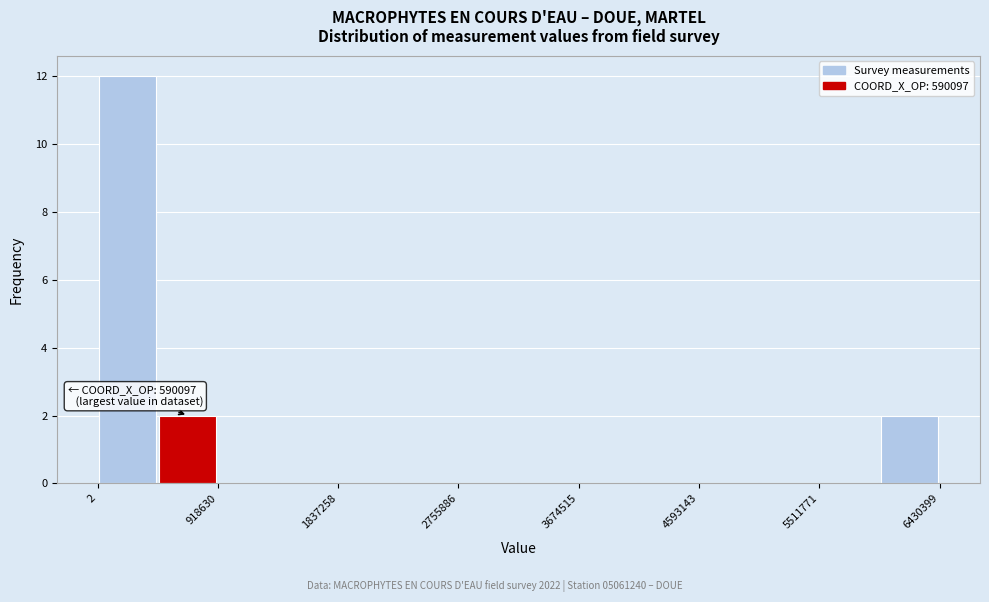

Over which range of the x-axis is the bar tallest?

0 to 500000